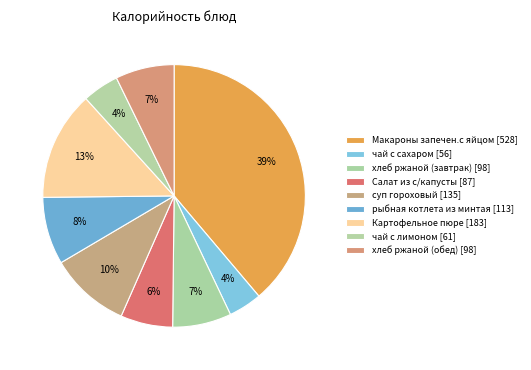

Count the number of slices in the pie.

9